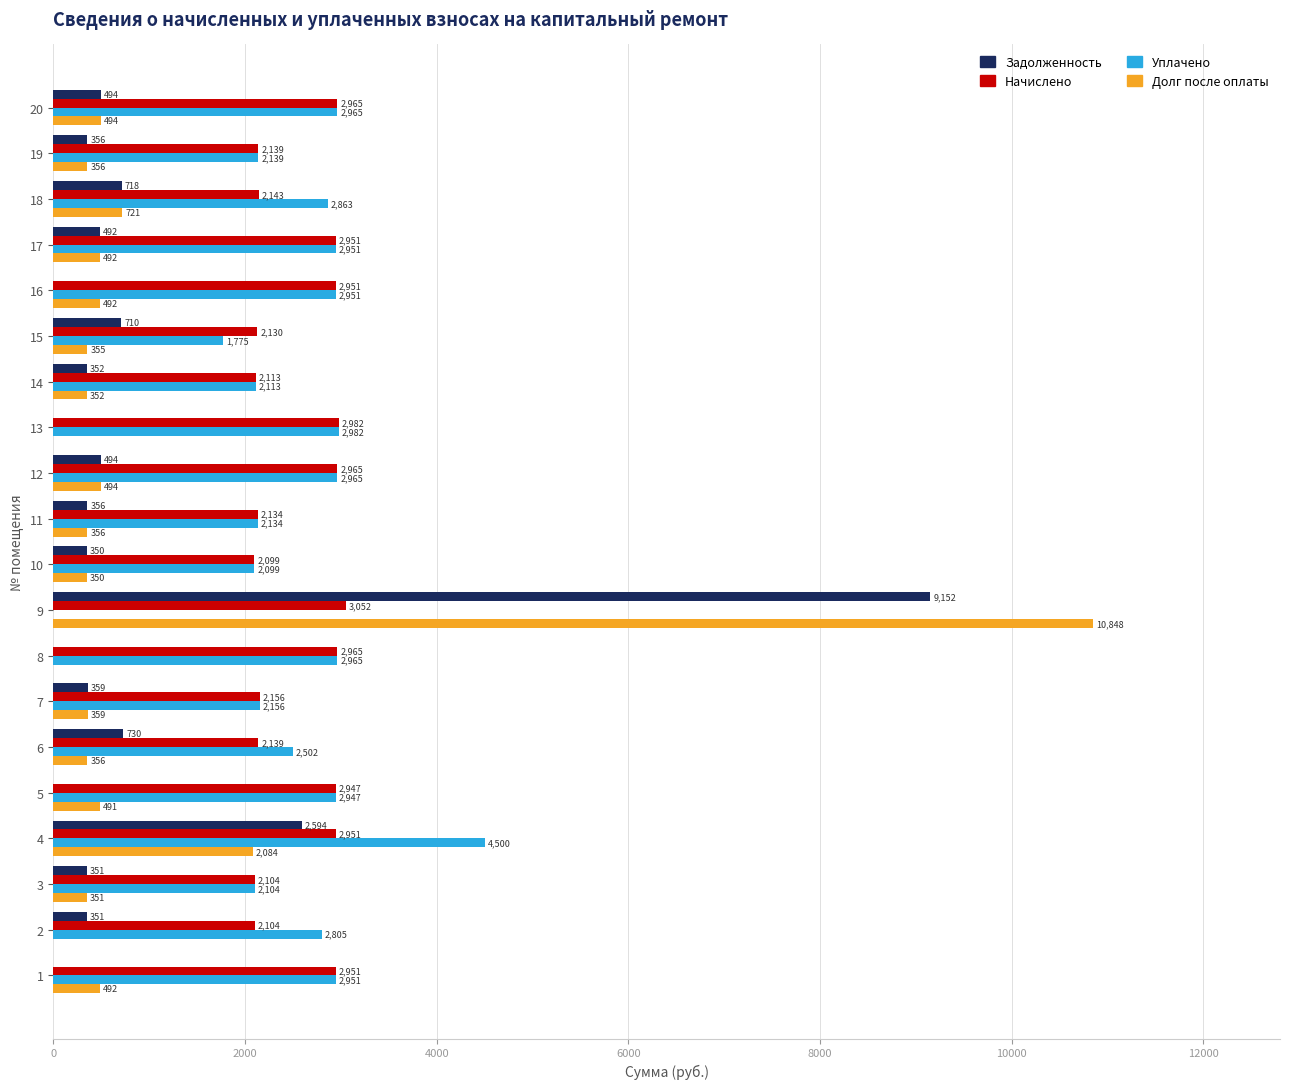

Is it true that Начислено equals 1271.9 at 4?

False